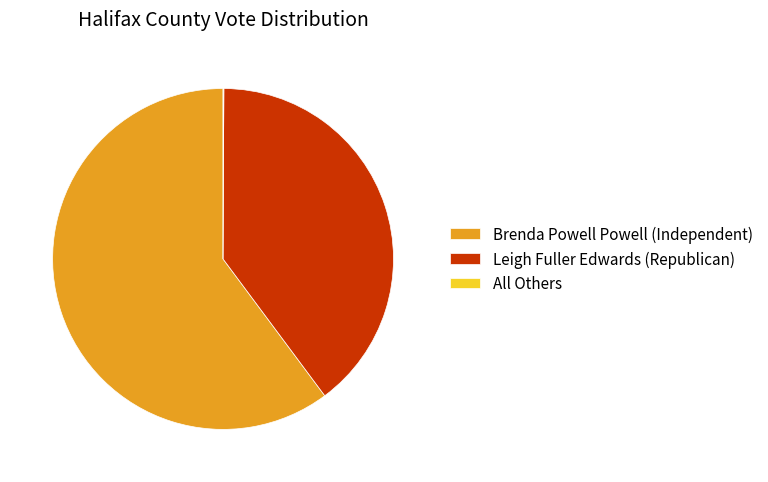

What is the largest slice in the pie chart?

Brenda Powell Powell (Independent)